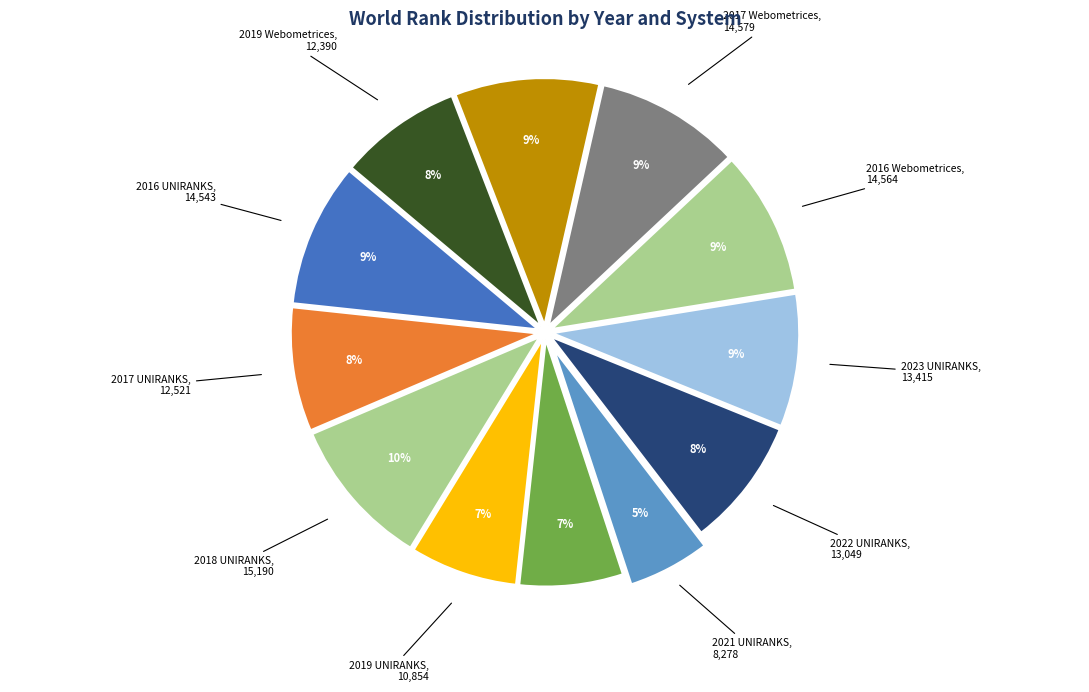

Is the sum of 2018 Webometrices and 2021 UNIRANKS greater than half?

No